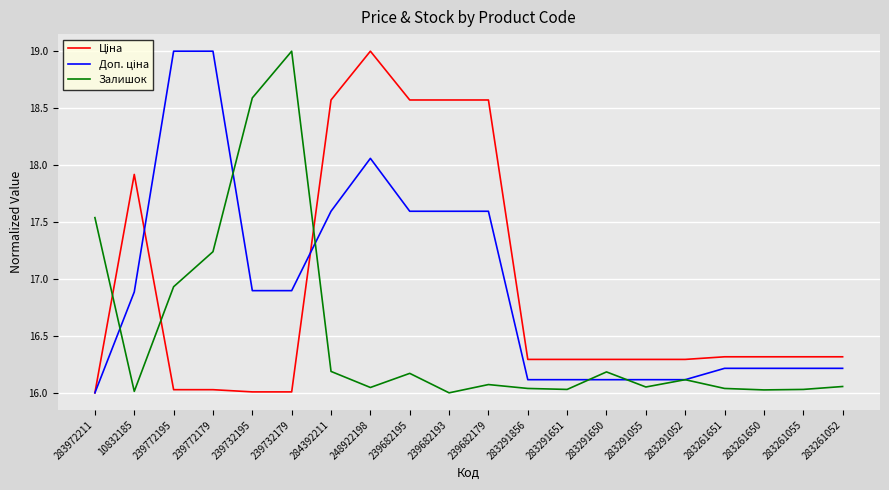

Where is Залишок nearest to the value 17?

239772195